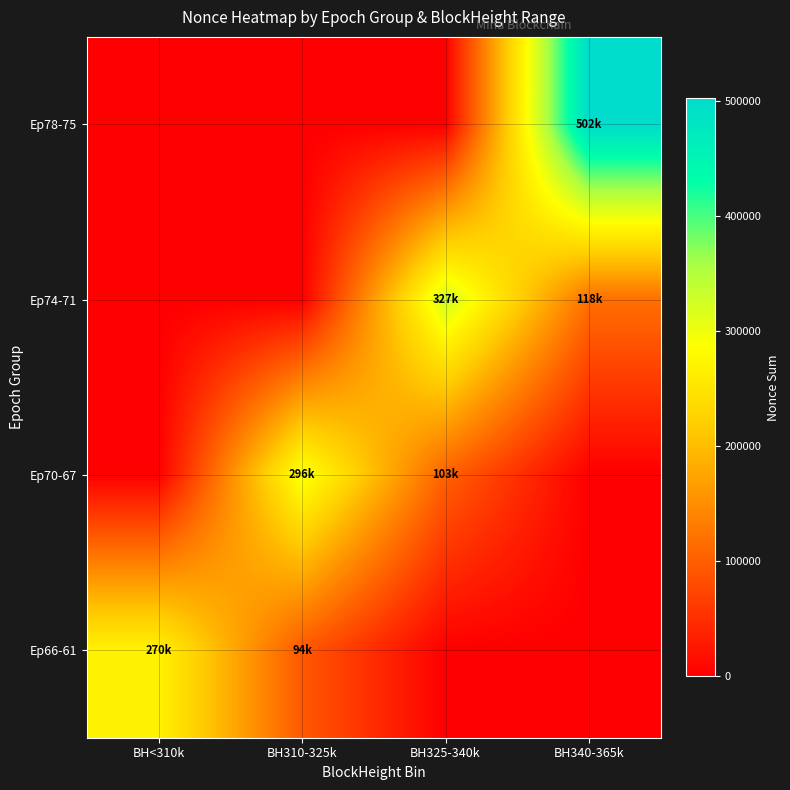

What is the spread (max minus min) of values at BH340-365k?

501996